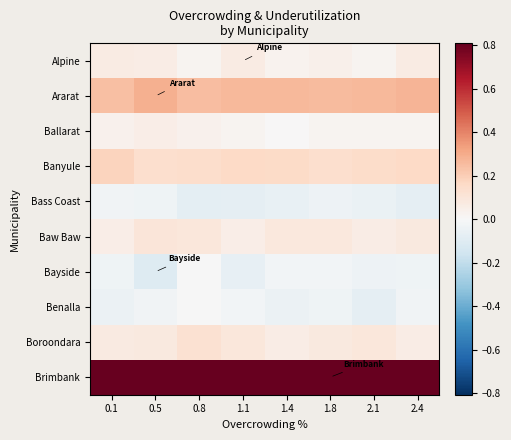

Count the number of data series in this chart.

10